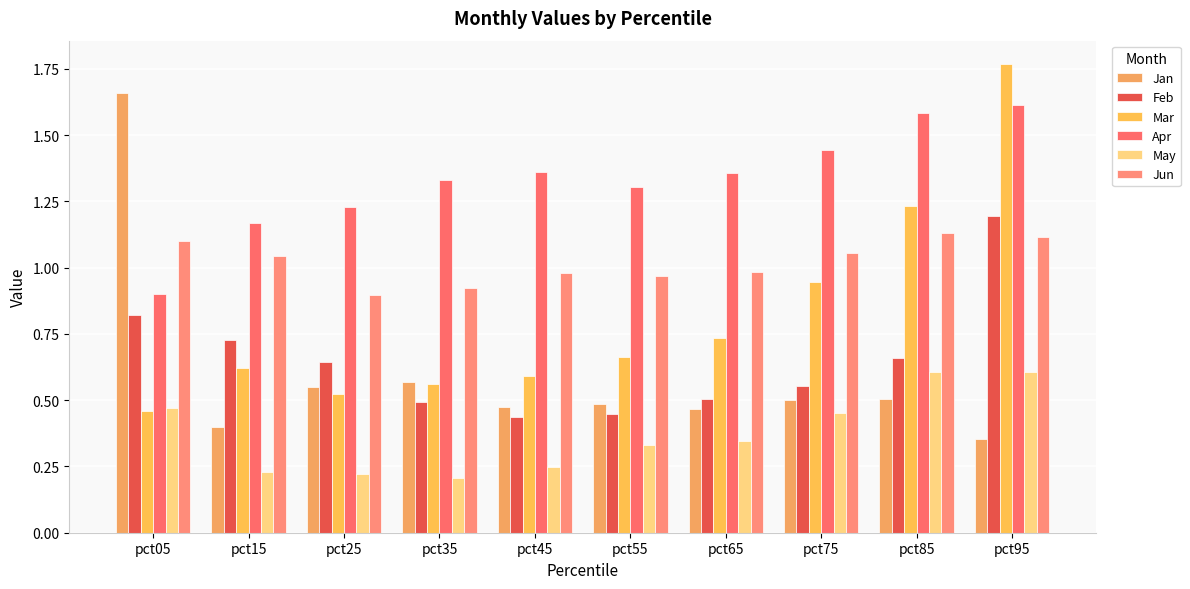

How many bars are there in each group?

6